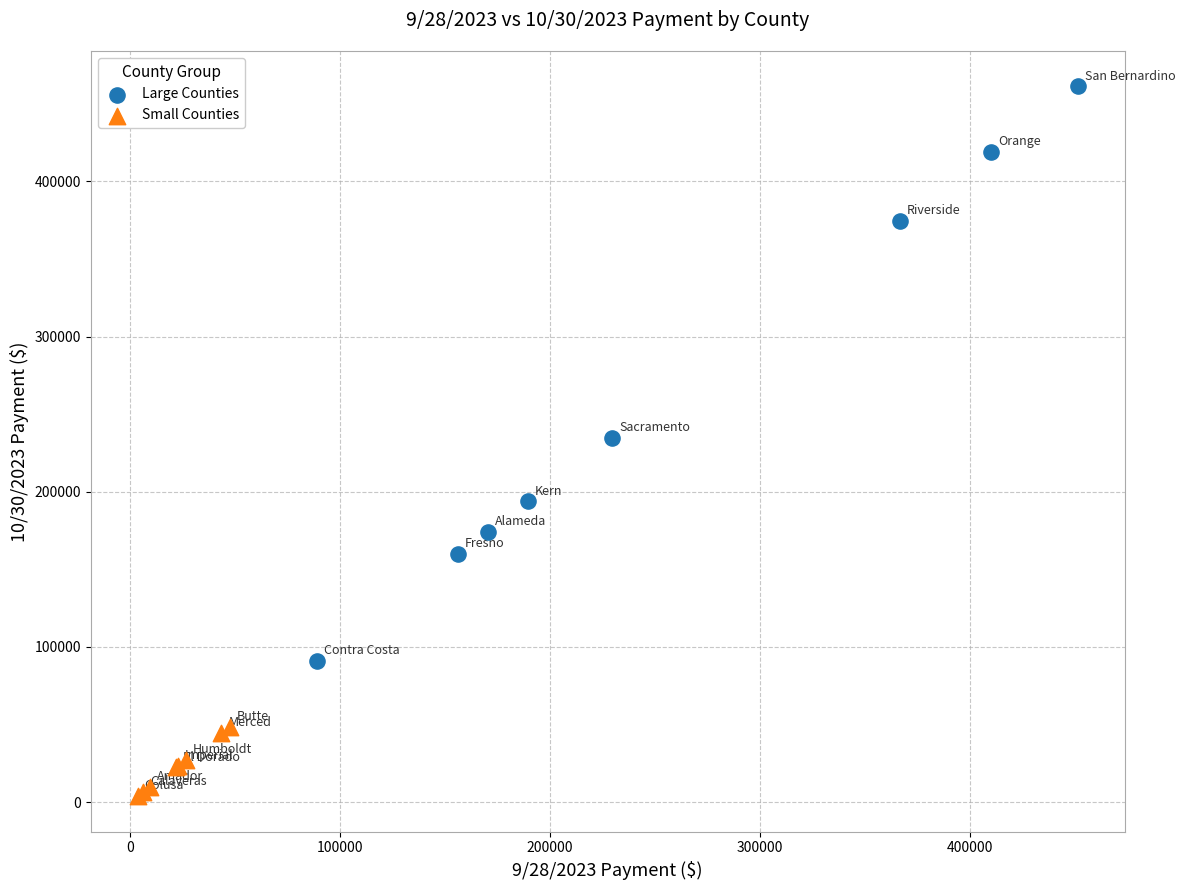

Which series has the largest Y range (max minus min)?

Large Counties